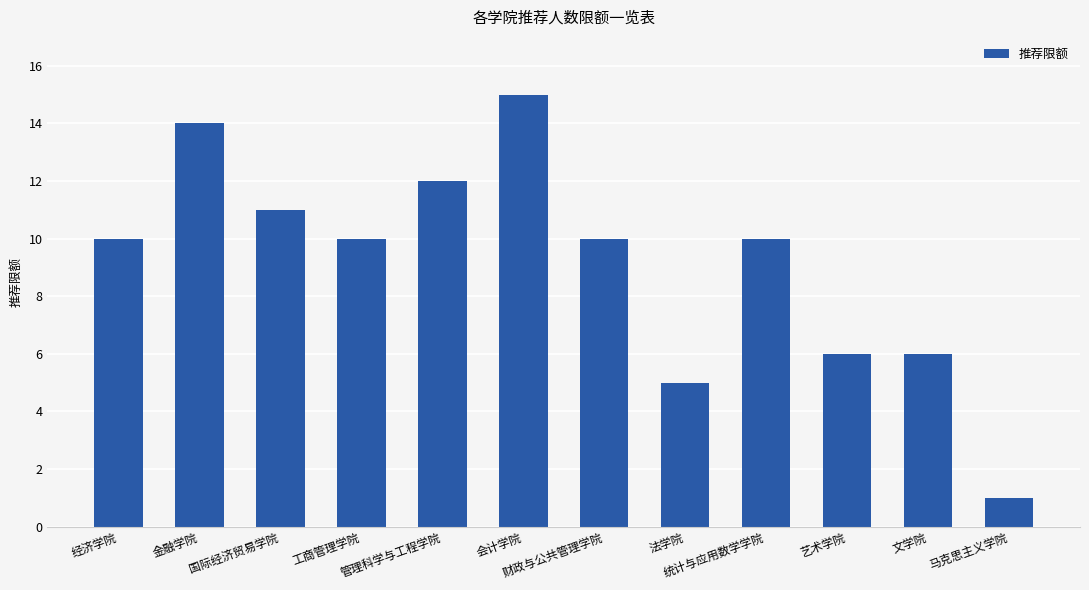

What is the greatest value displayed?

15